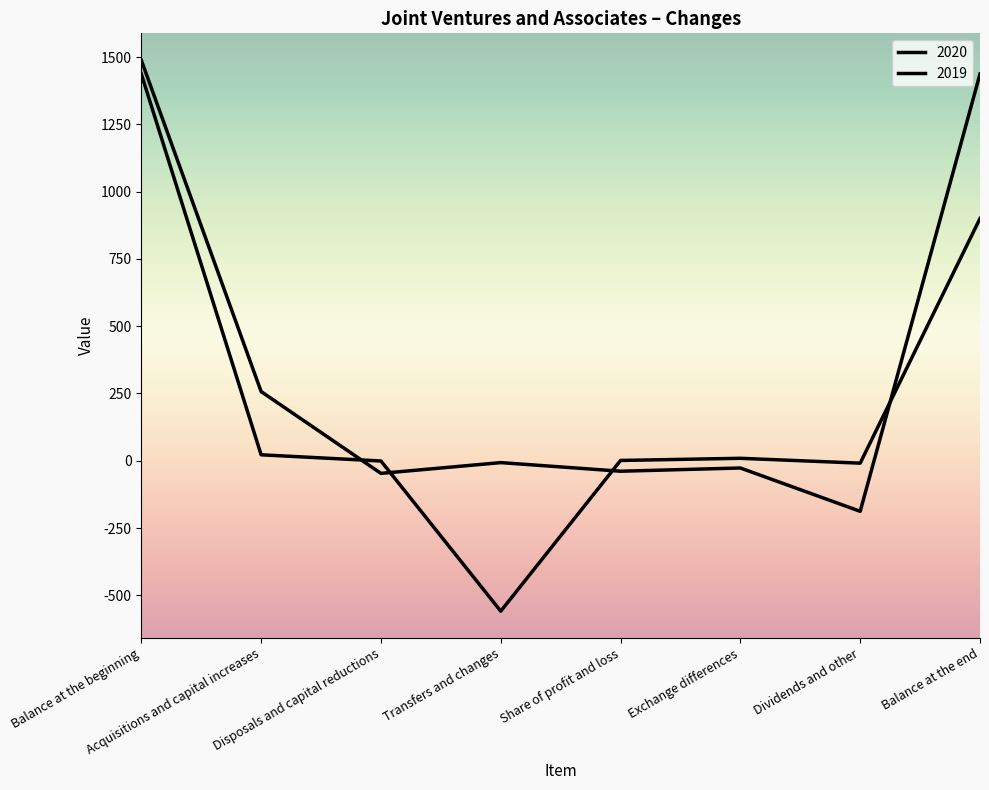

What is the maximum value for 2019?

1488